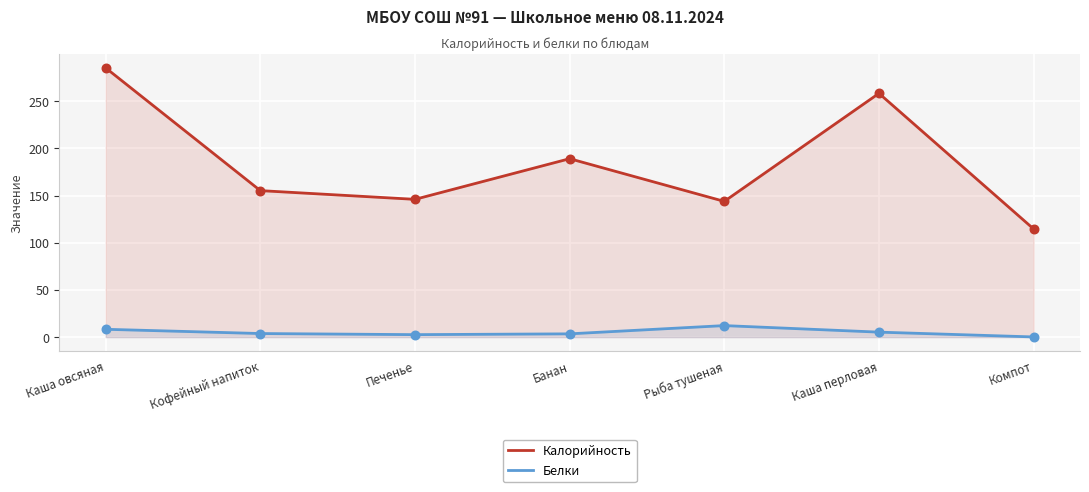

Is the value of Калорийность at Каша перловая greater than the value of Белки at Каша перловая?

Yes